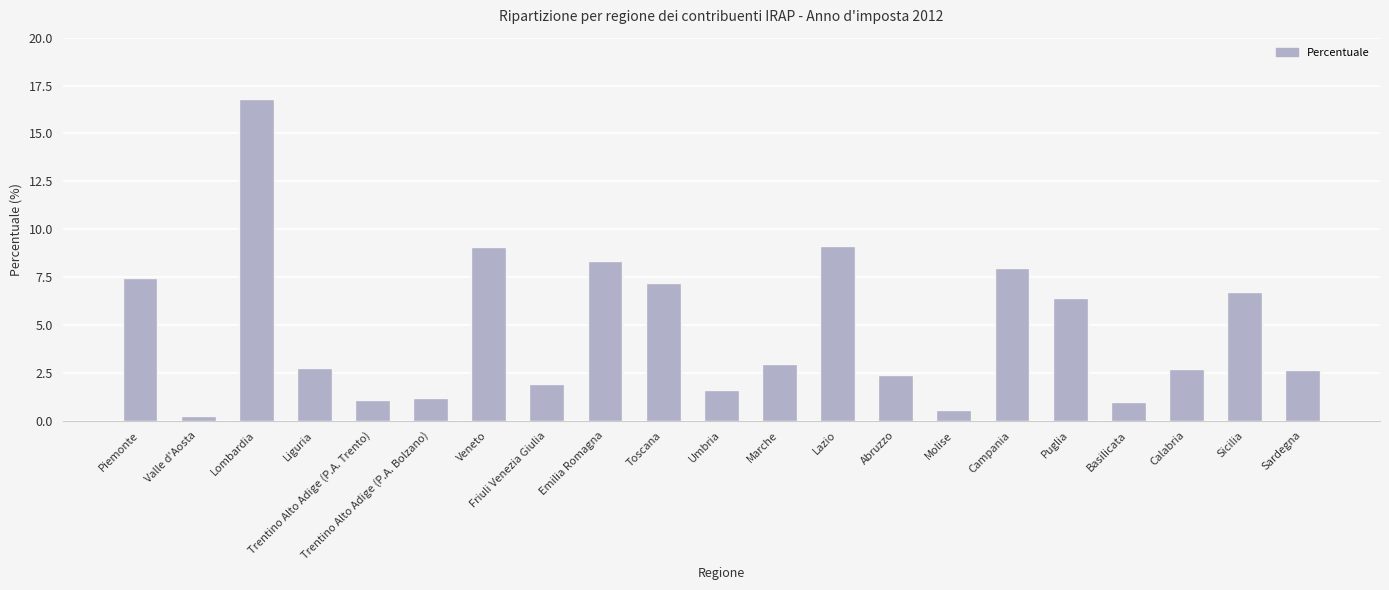

Is it true that the value at Marche is 4.1?

False